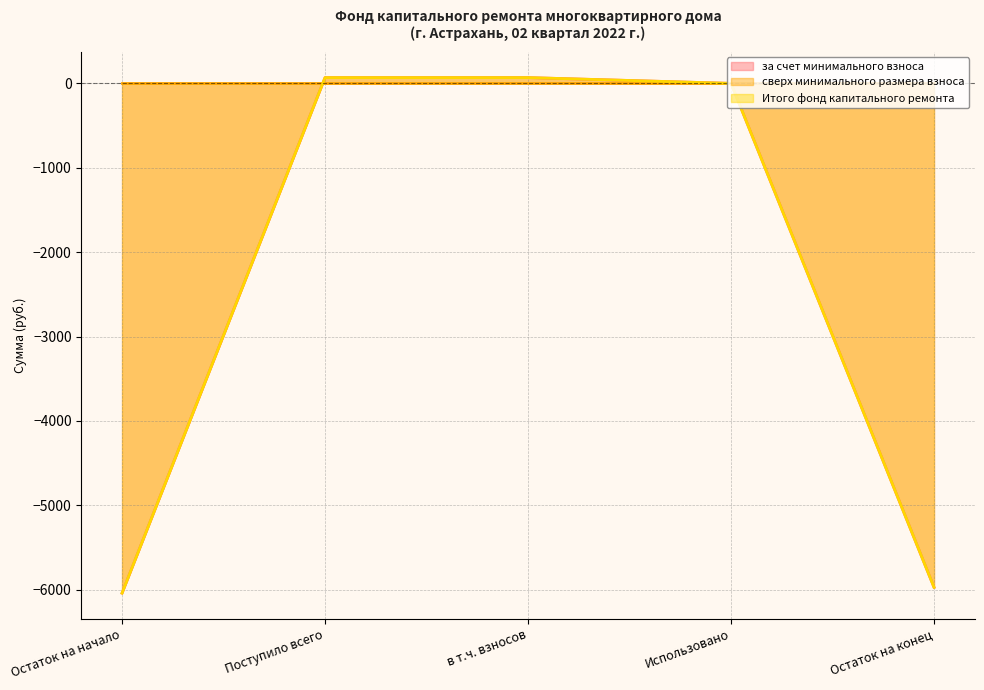

Which series has the largest range (max minus min)?

за счет минимального взноса